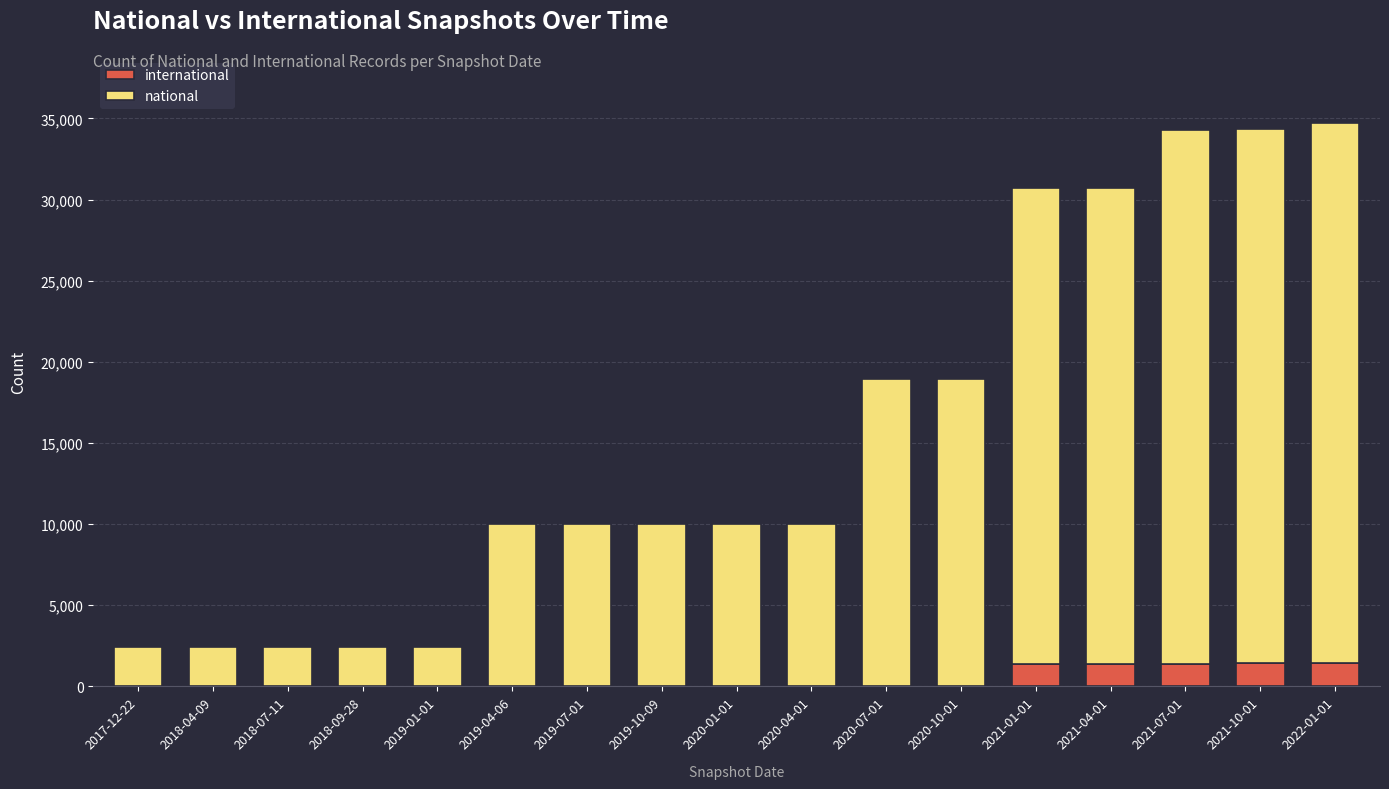

What are all the series names shown in the legend?

international, national